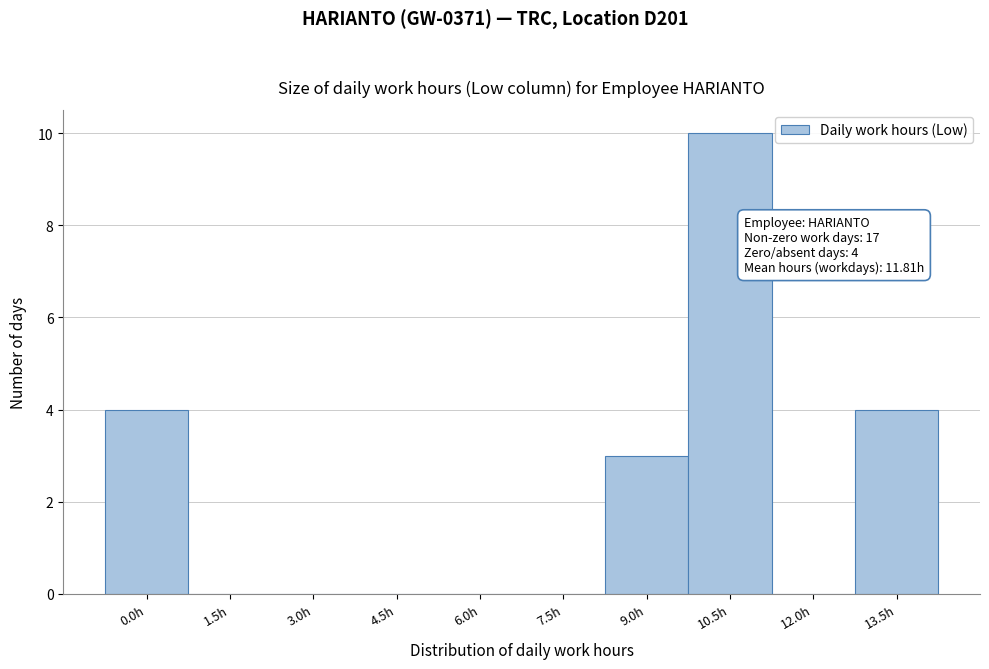

Reading left to right, extract all data points from this chart.

0.0h=4	1.5h=0	3.0h=0	4.5h=0	6.0h=0	7.5h=0	9.0h=3	10.5h=10	12.0h=0	13.5h=4